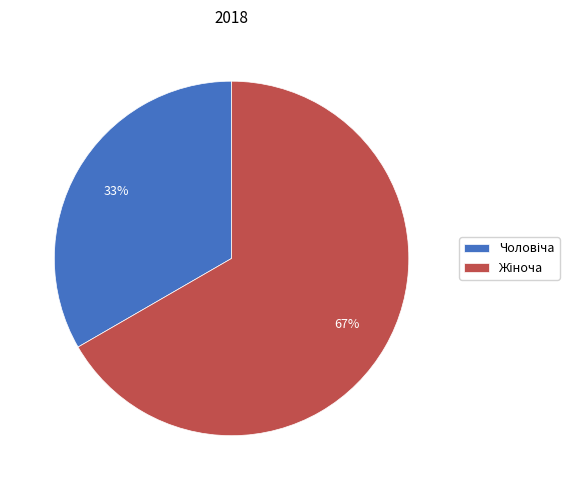

To the nearest percent, what is the average slice percentage?

50%